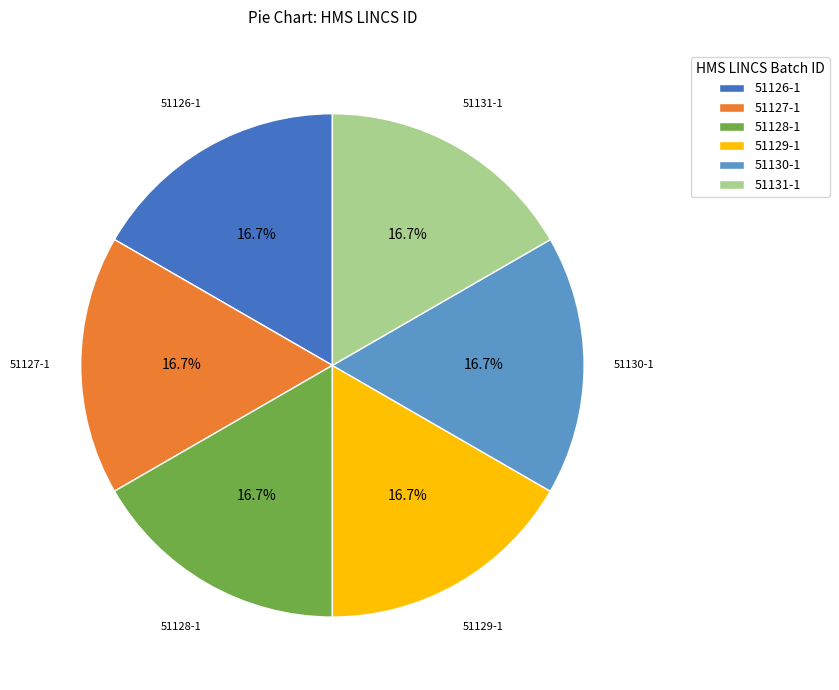

What portion of the pie excludes 51130-1?

83.3%